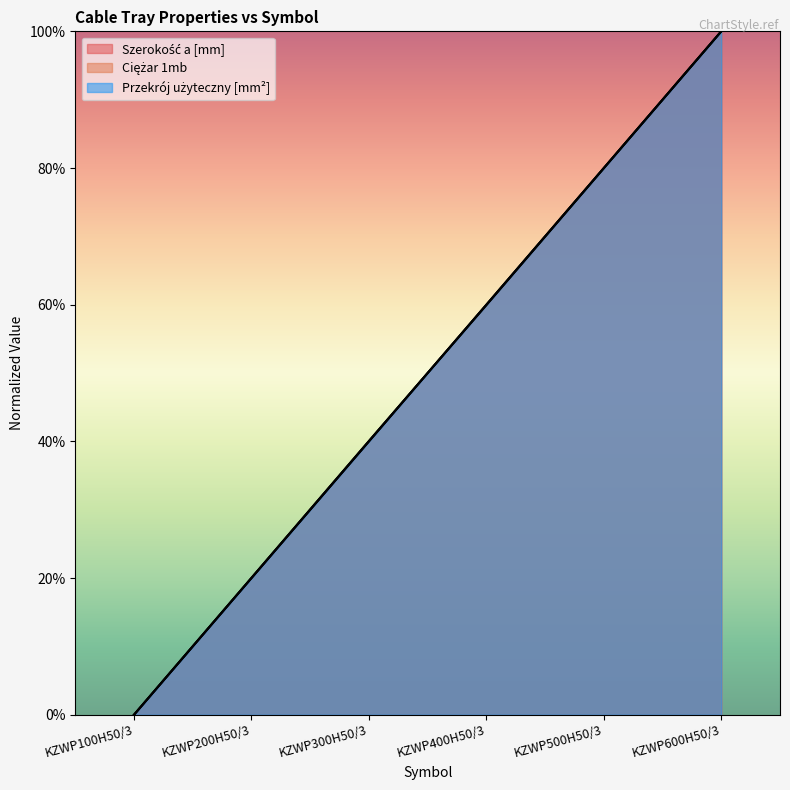

At which category is the sum across all series the highest?

KZWP600H50/3